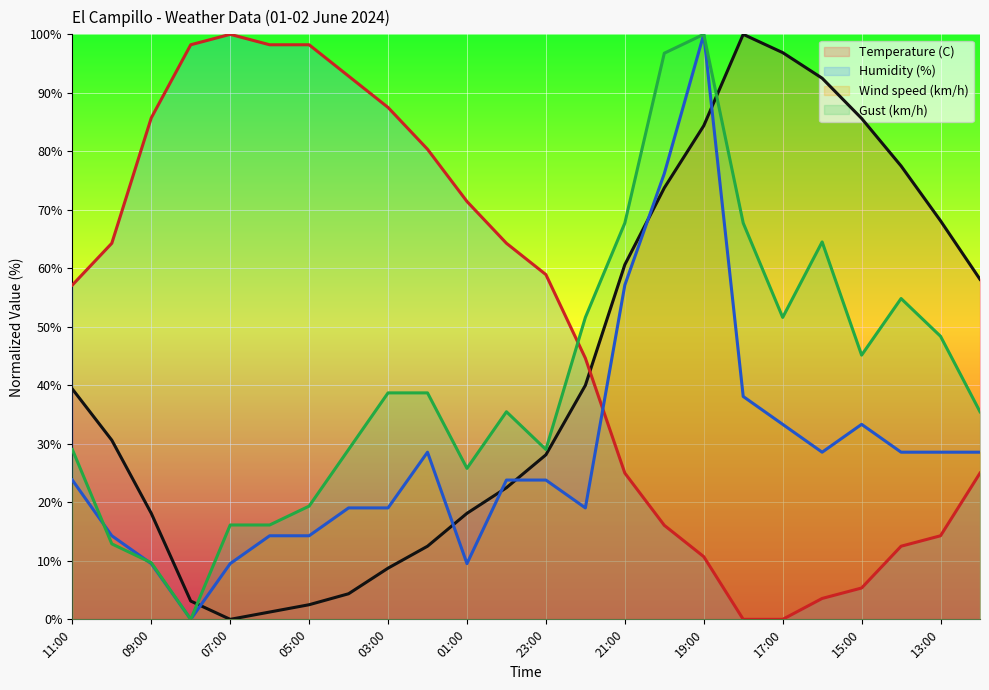

What position from the right is 15:00?

4